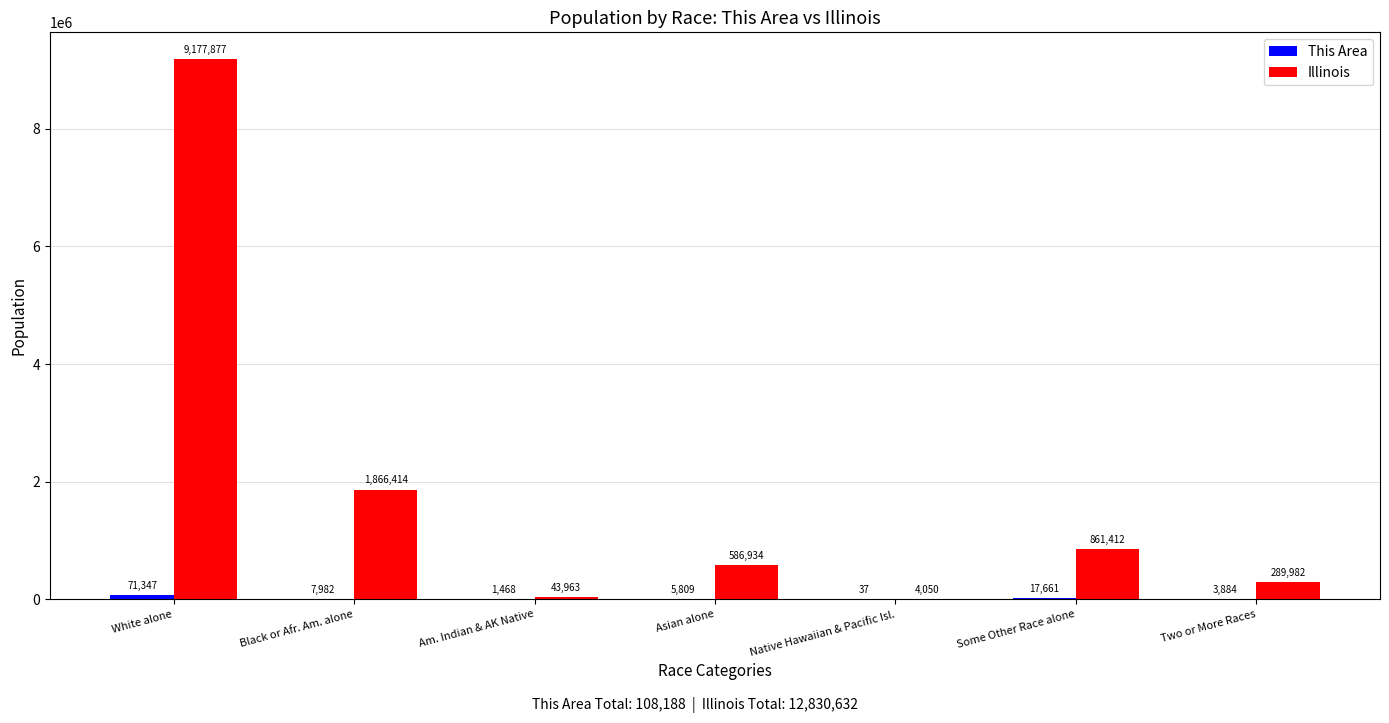

What is the sum of the Illinois values at Black or Afr. Am. alone and Two or More Races?

2156396